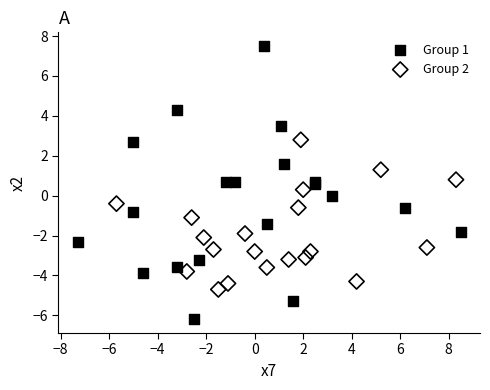

Which series reaches the maximum Y coordinate?

Group 1